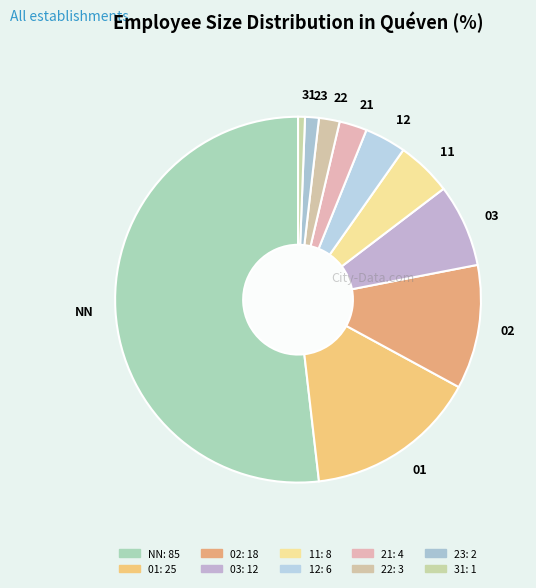

Combined, do 03 and 02 account for over 50%?

No